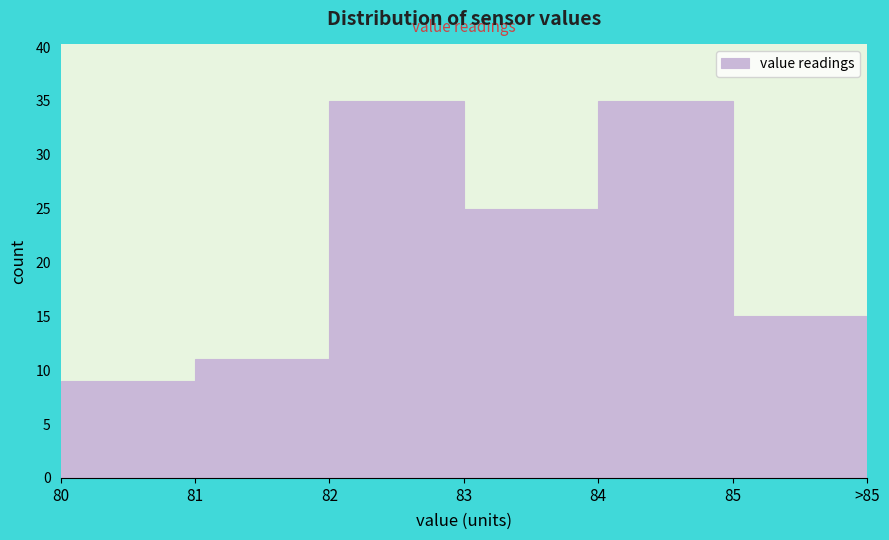

Reading left to right, transcribe all the data shown in this chart.

80=9	81=11	82=35	83=25	84=35	85=15